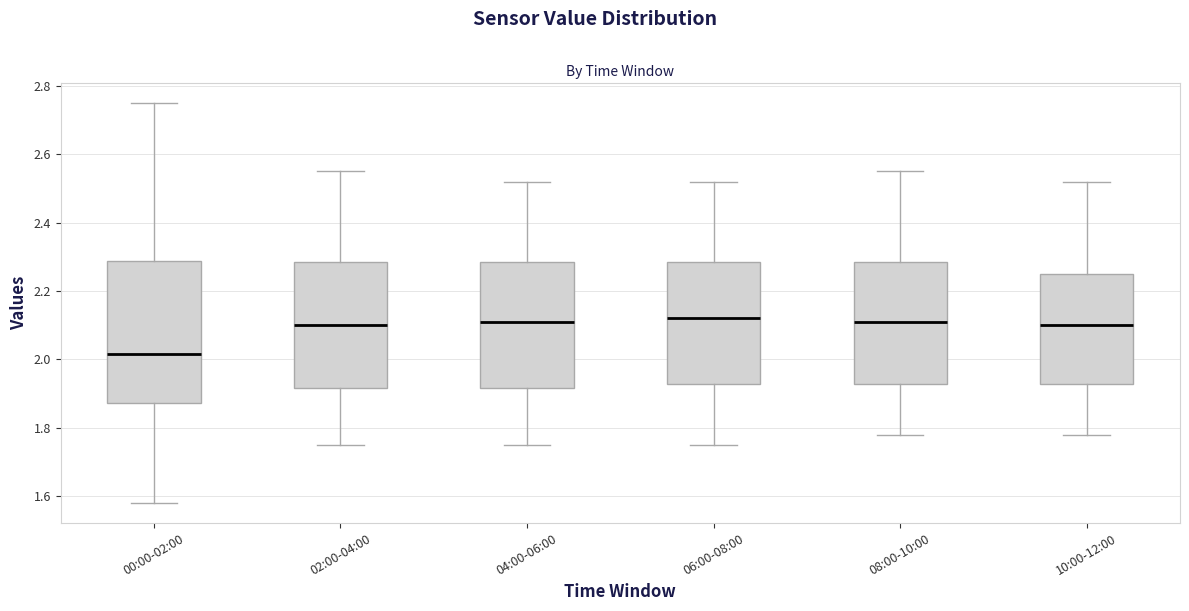

Which box has the lowest median line?

00:00-02:00